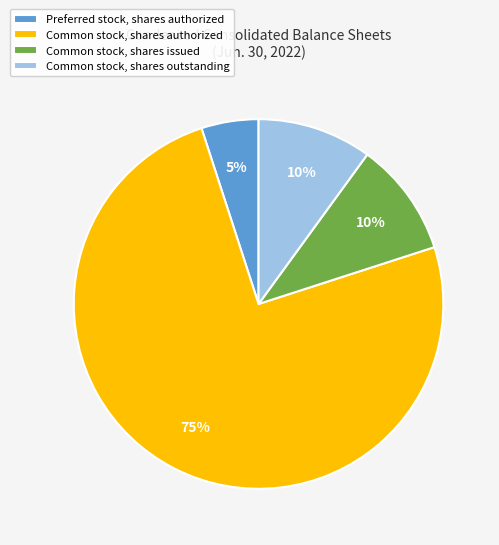

The Common stock, shares authorized slice represents 87% of the pie. True or false?

False